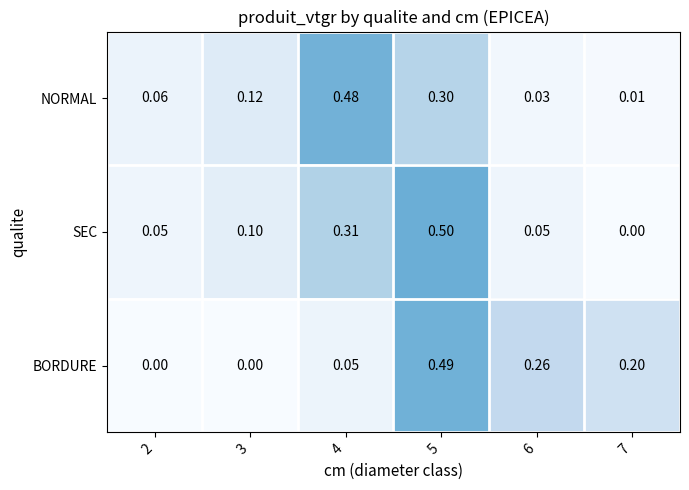

Which series has the largest total across all categories?

SEC